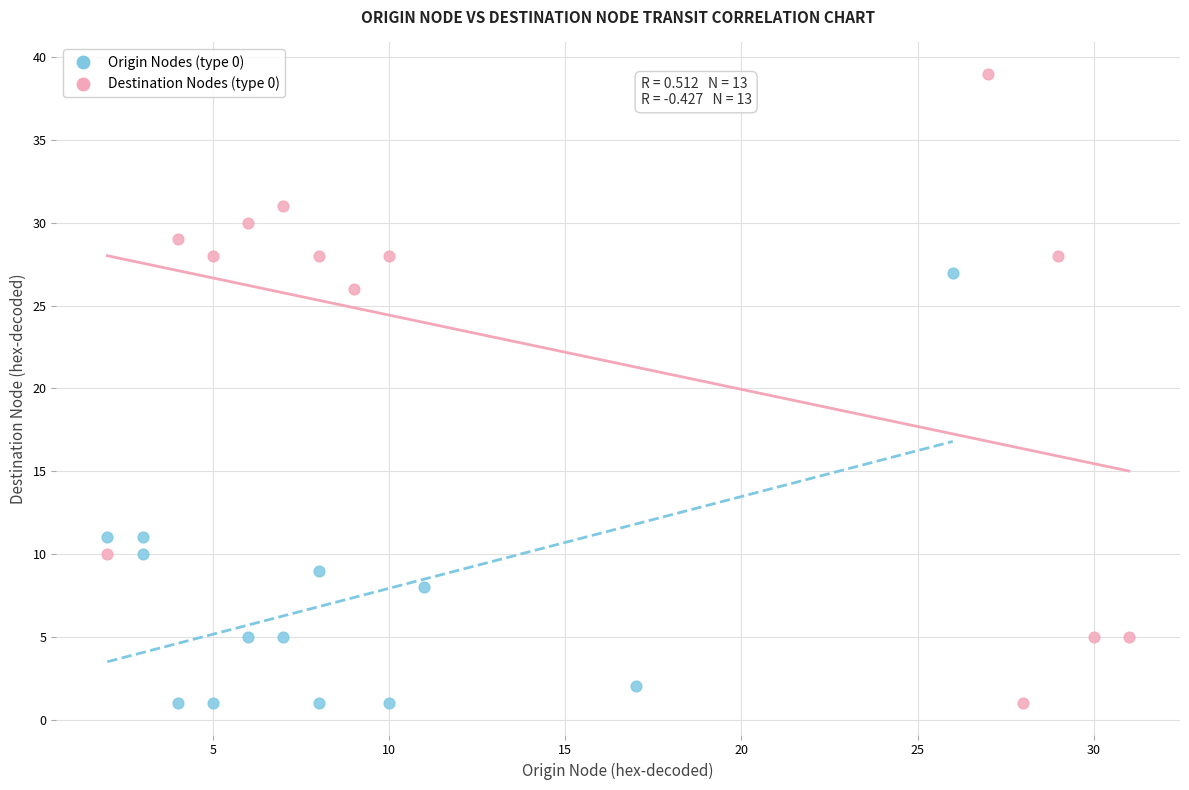

Which series has the widest spread of Y values?

Destination Nodes (type 0)